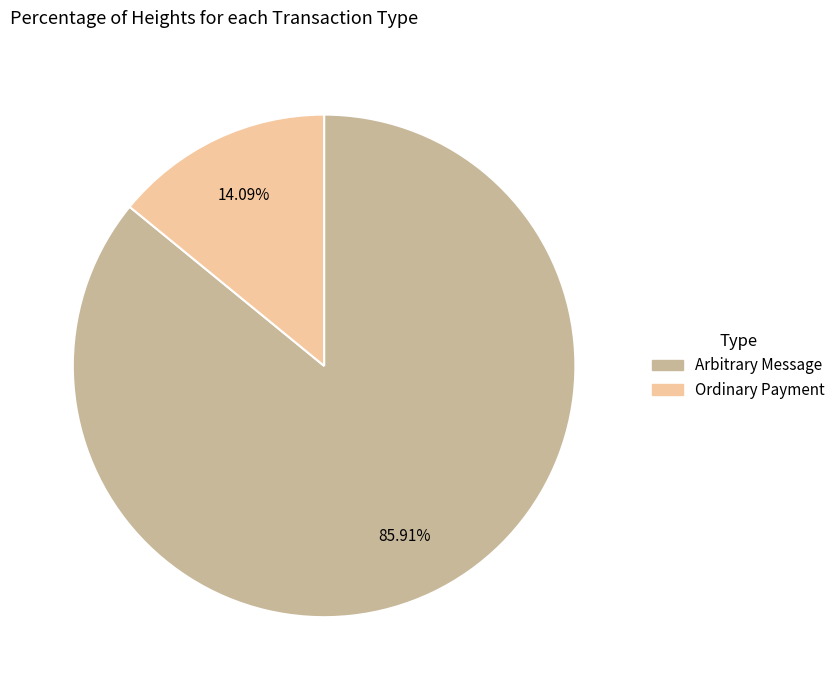

Count the number of slices in the pie.

2